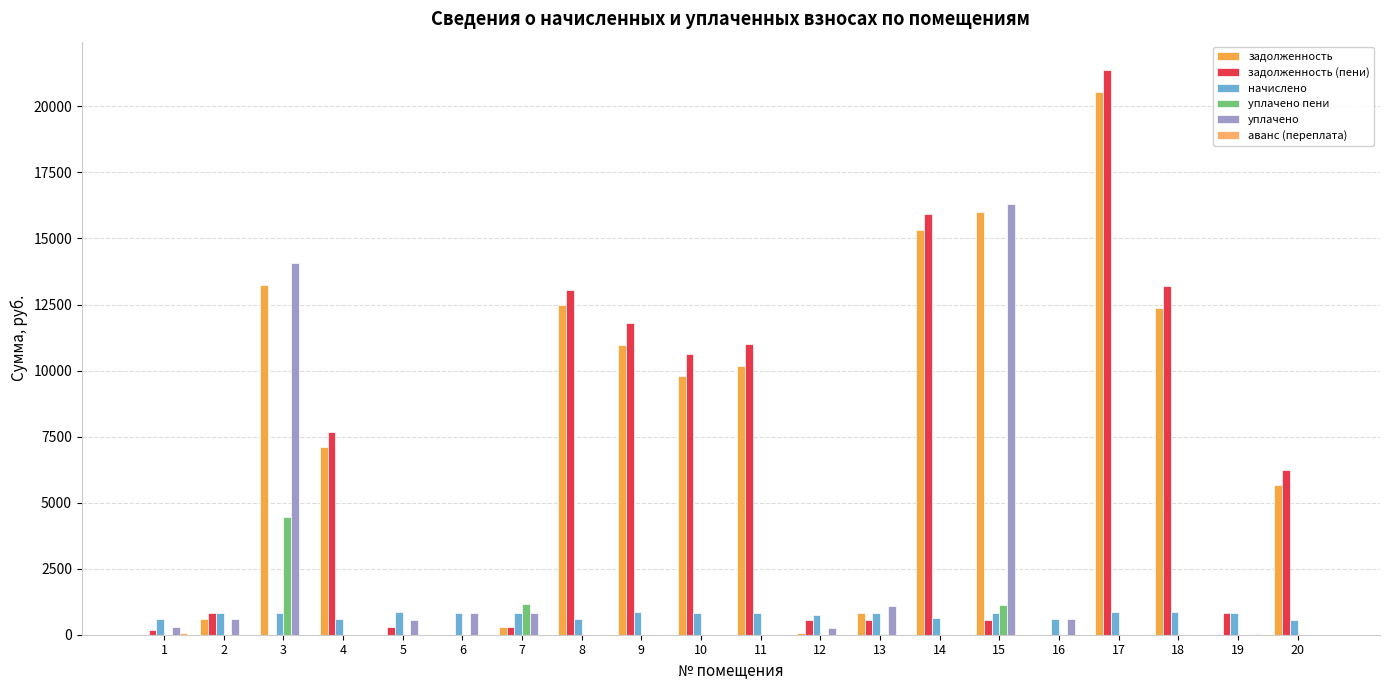

Which series has the largest total across all categories?

задолженность